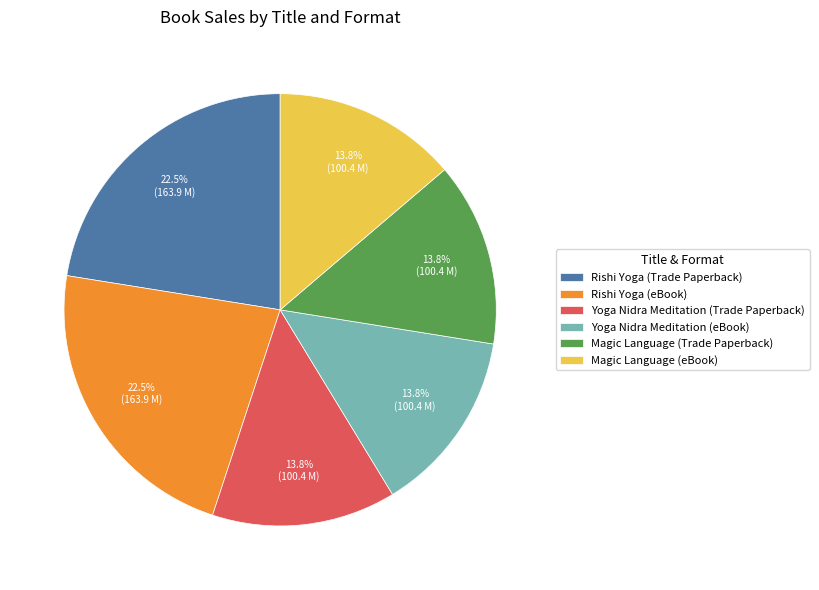

Between Yoga Nidra Meditation (eBook) and Rishi Yoga (Trade Paperback), which is larger?

Rishi Yoga (Trade Paperback)